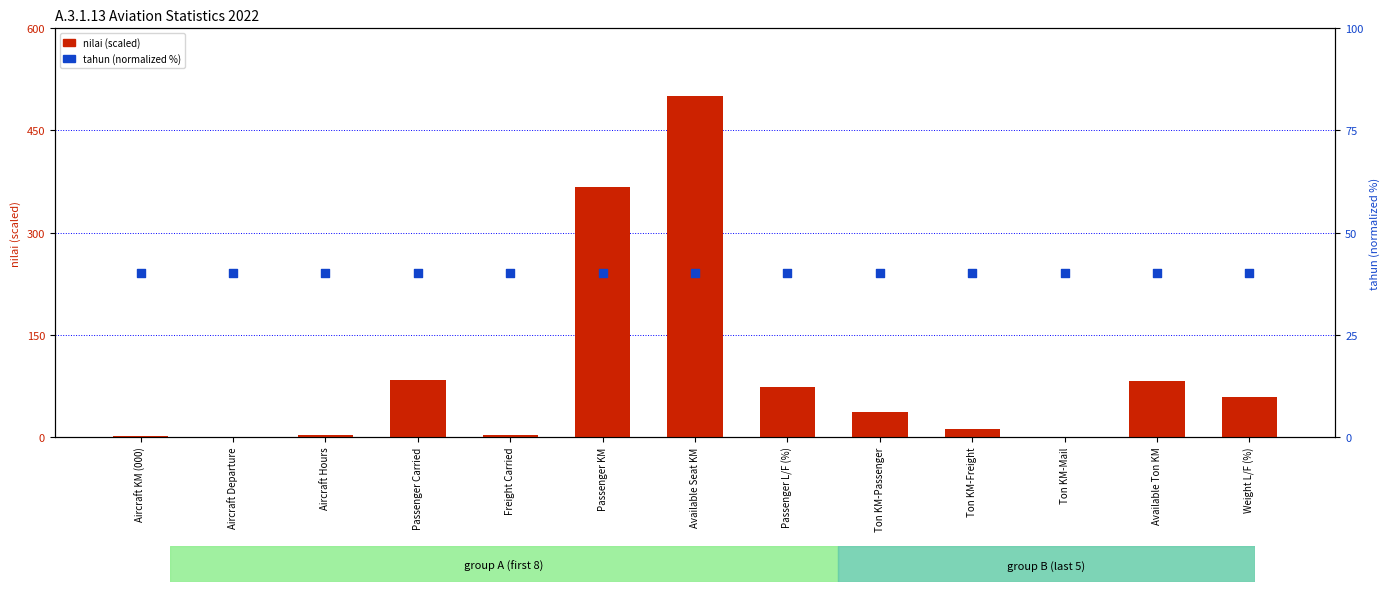

Which series contains the highest Y value?

nilai (scaled)